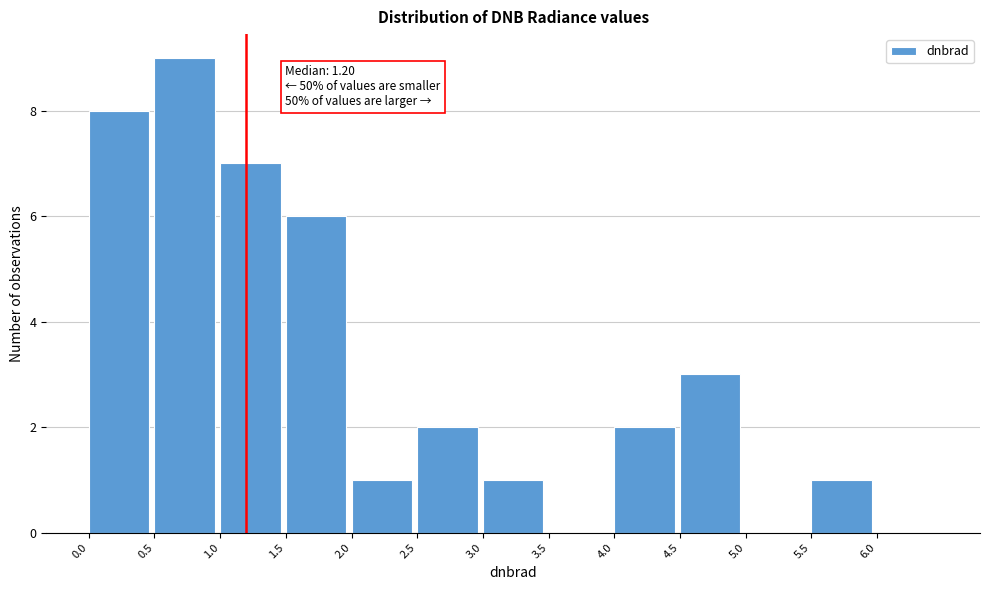

Which range on the x-axis has the tallest bar?

0.5 to 1.0